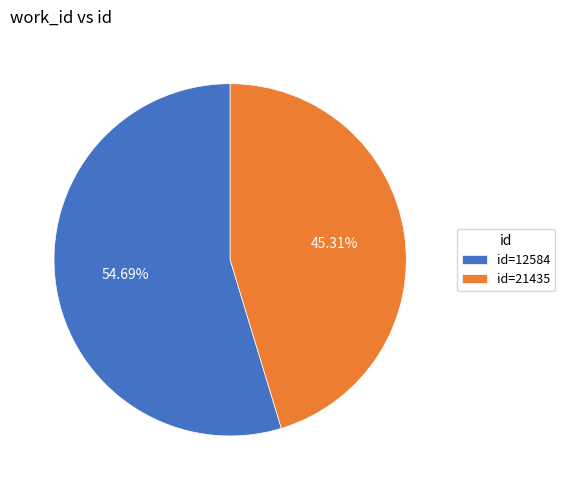

Combined, do id=12584 and id=21435 account for over 50%?

Yes